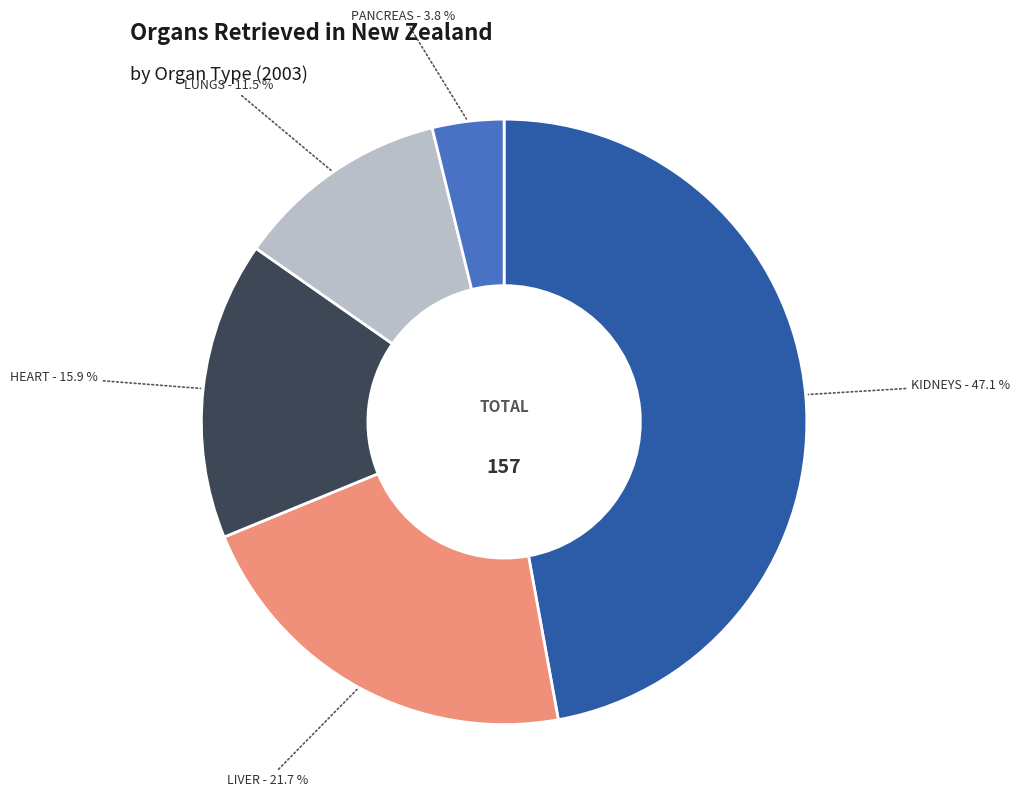

Approximately how many times larger is the value at LIVER compared to HEART?

1.4